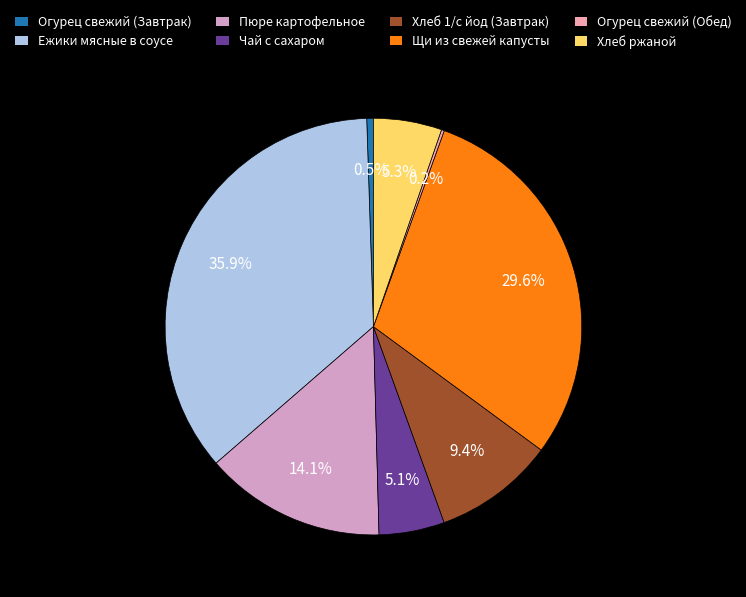

Which category has the biggest portion of the pie?

Ежики мясные в соусе